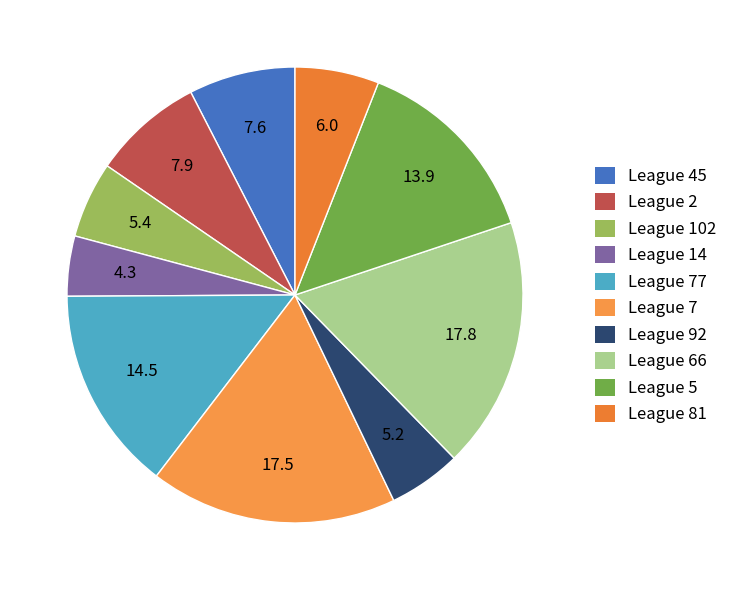

What is the smallest slice in the pie chart?

League 14